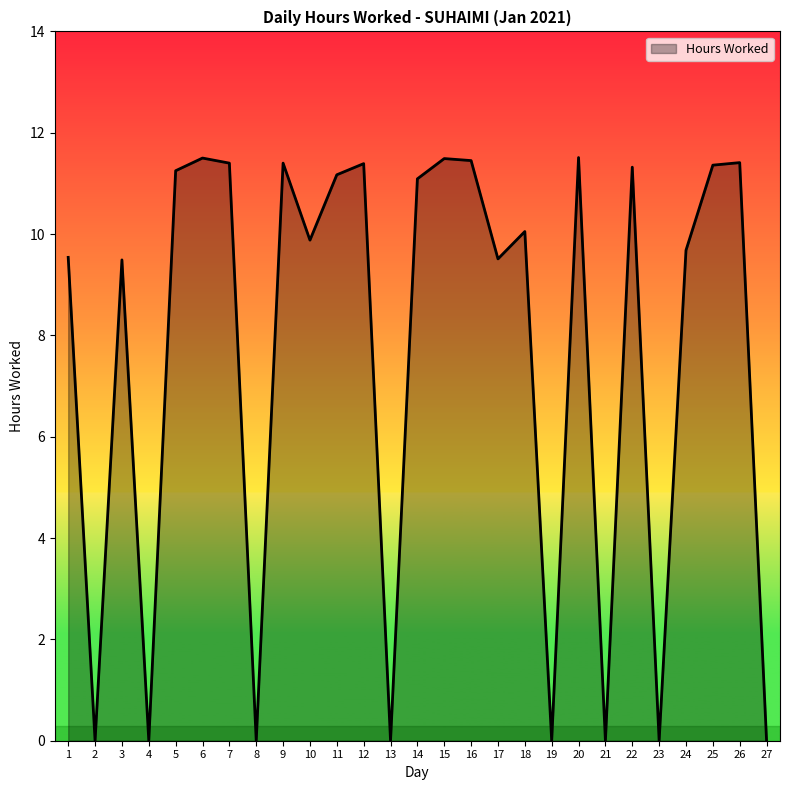

Where is the first local minimum?

2